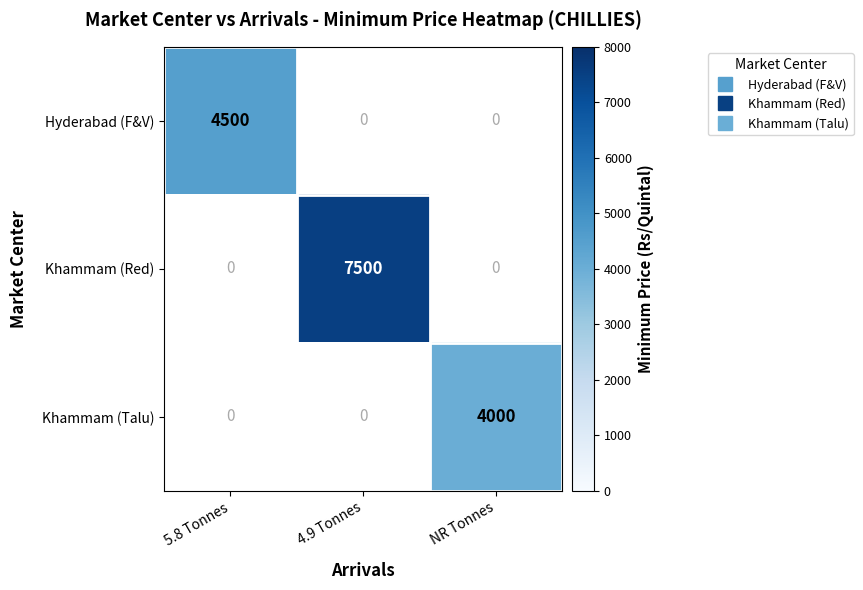

Is the value of Khammam (Talu) at 4.9 Tonnes greater than the value of Hyderabad (F&V) at NR Tonnes?

No